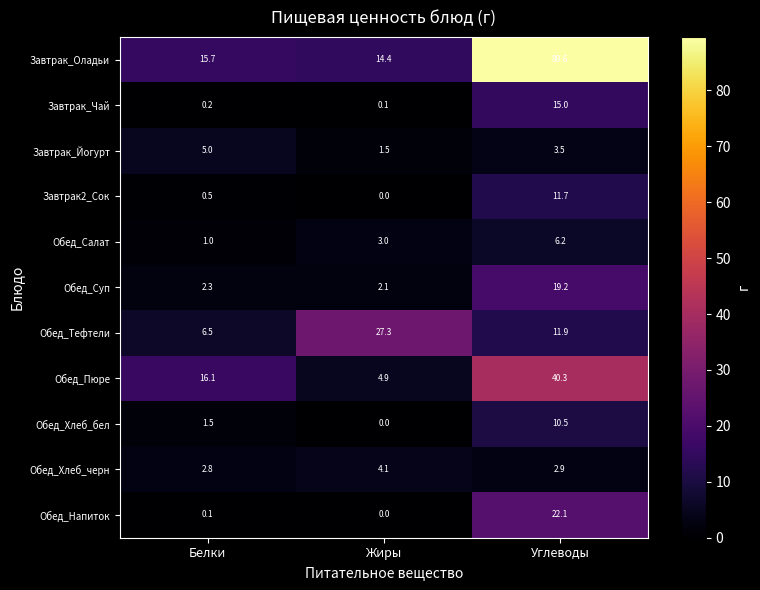

What is the spread (max minus min) of values at Жиры?

27.3